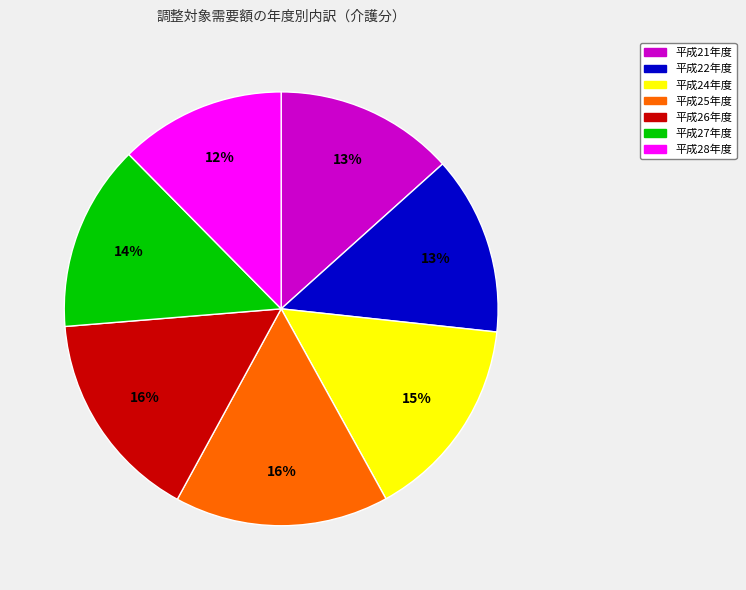

Is it true that 平成27年度 is 14% of the pie?

True